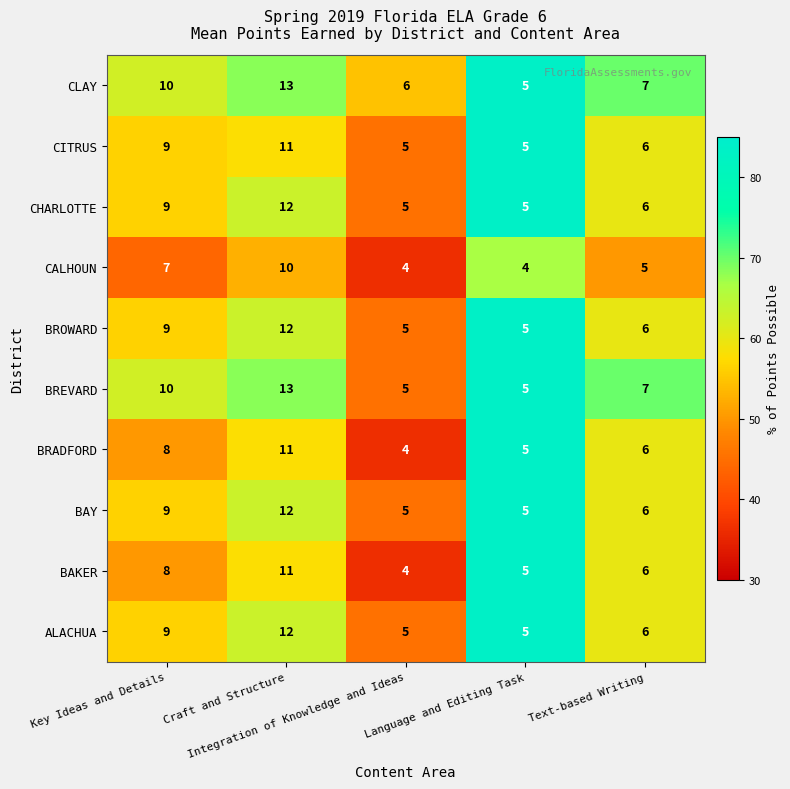

What is the smallest value displayed?

4